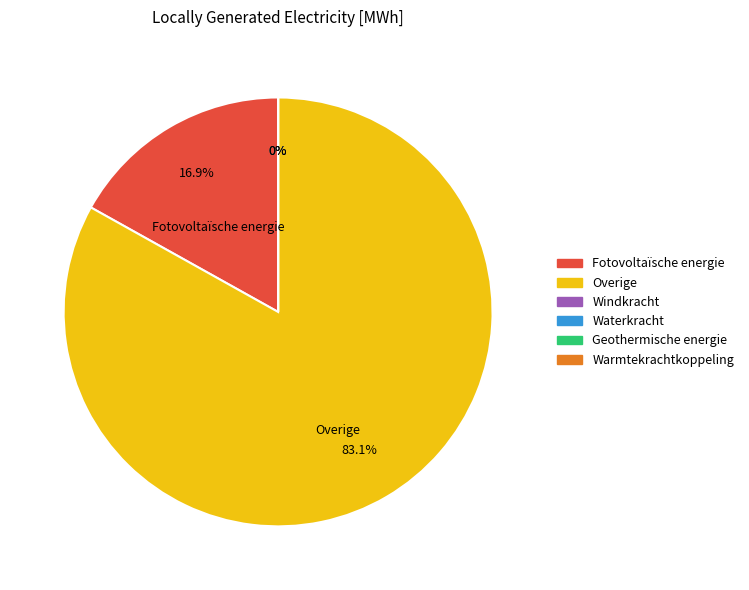

How many segments does this pie chart have?

6